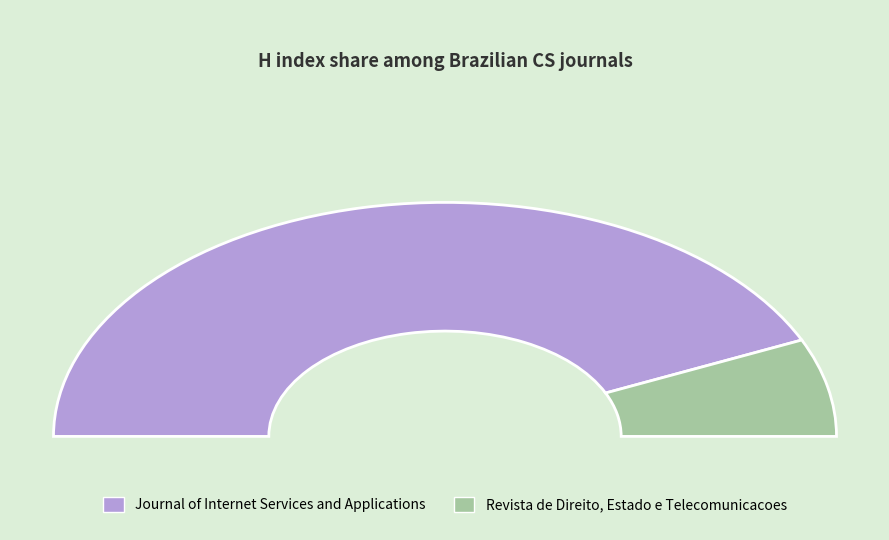

How many segments does this pie chart have?

2